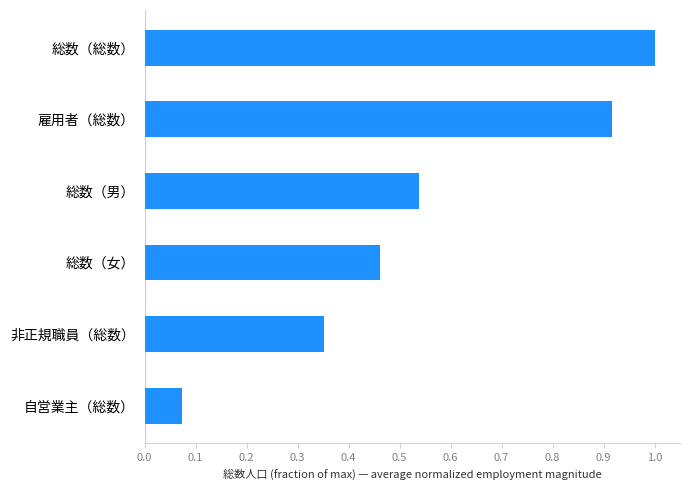

How many bars are there in total?

6